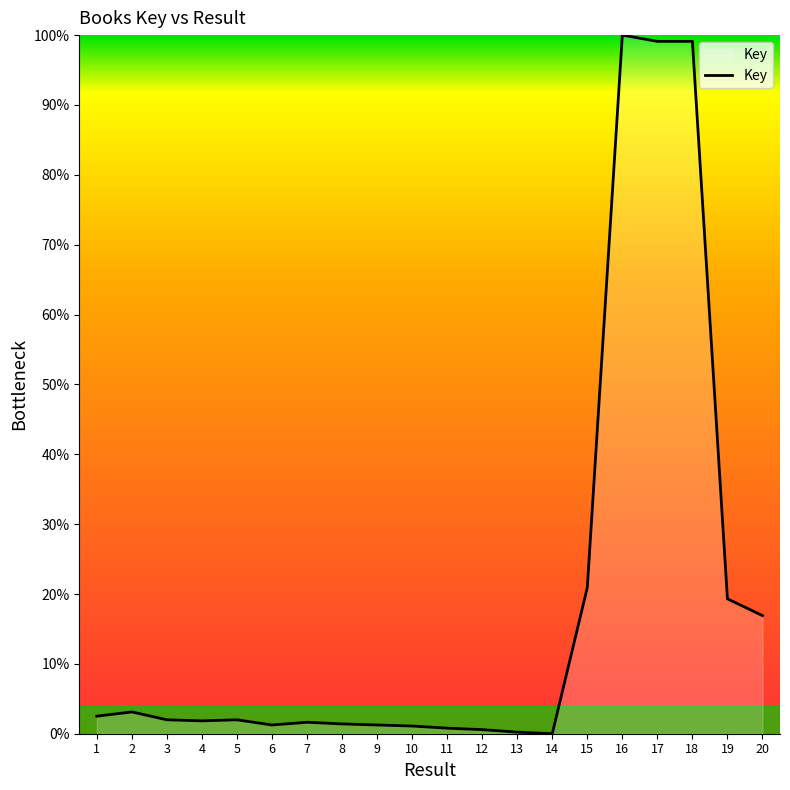

What is the sum of all values?

375.1